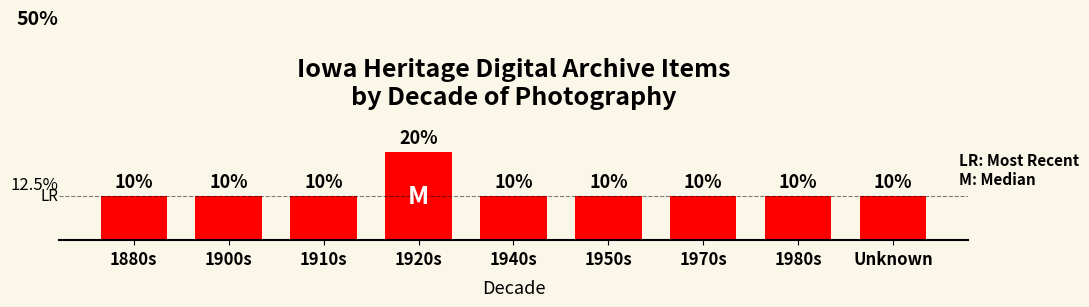

What is the label of the 9th bar from the left?

Unknown